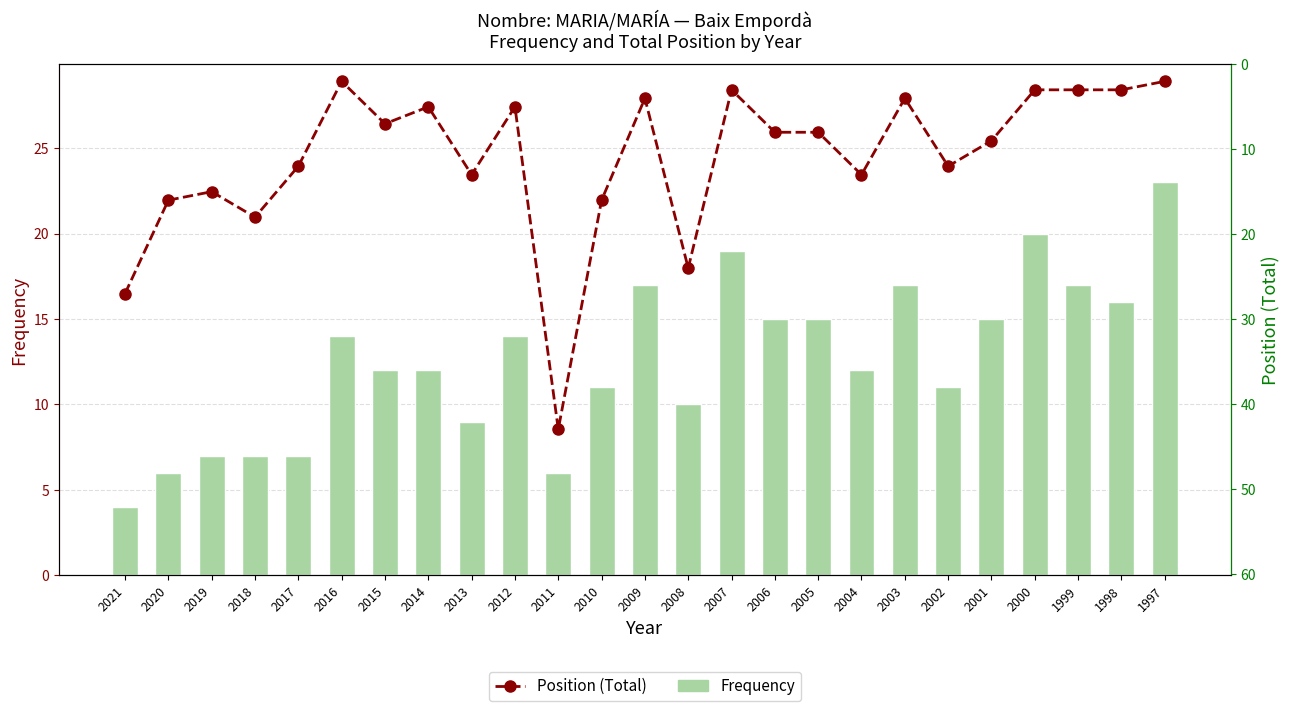

The Position (Total) series shows 2 at 2016. True or false?

True